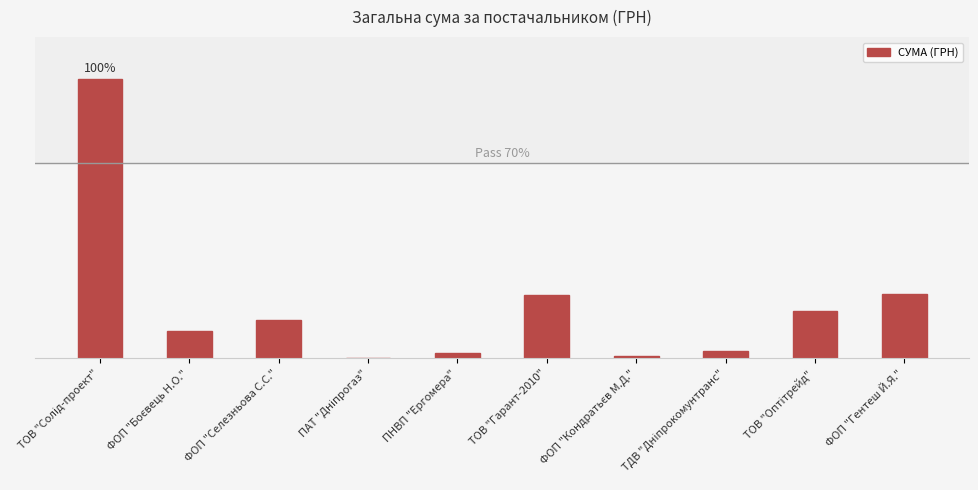

Which label corresponds to the smallest value in the chart?

ПАТ "Дніпрогаз"